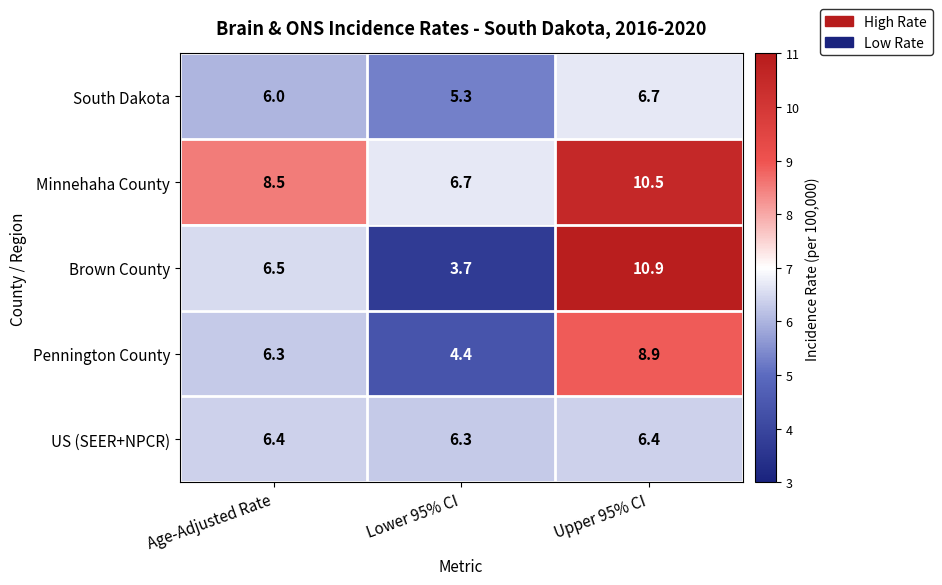

Which series changed the most between Lower 95% CI and Upper 95% CI?

Brown County